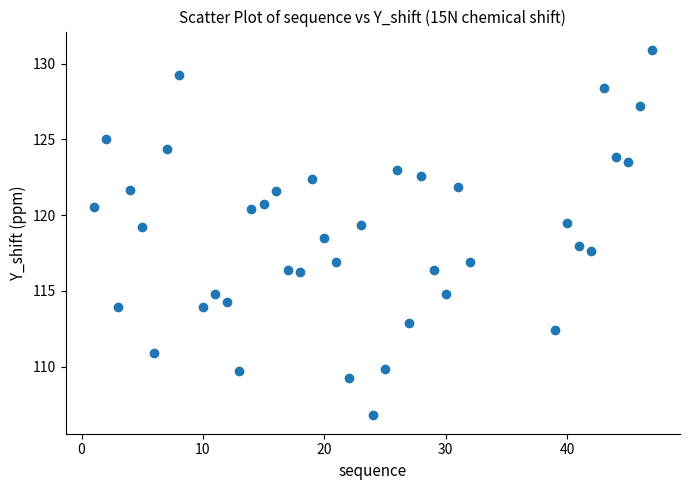

What is the range of X values (max minus min)?

46.0